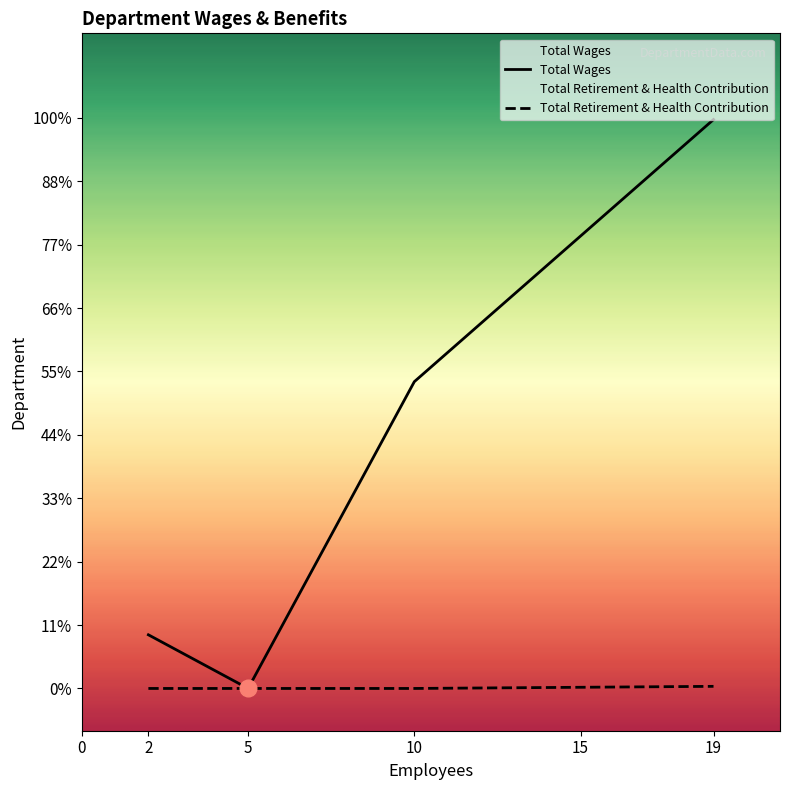

How many lines are shown in the chart?

2